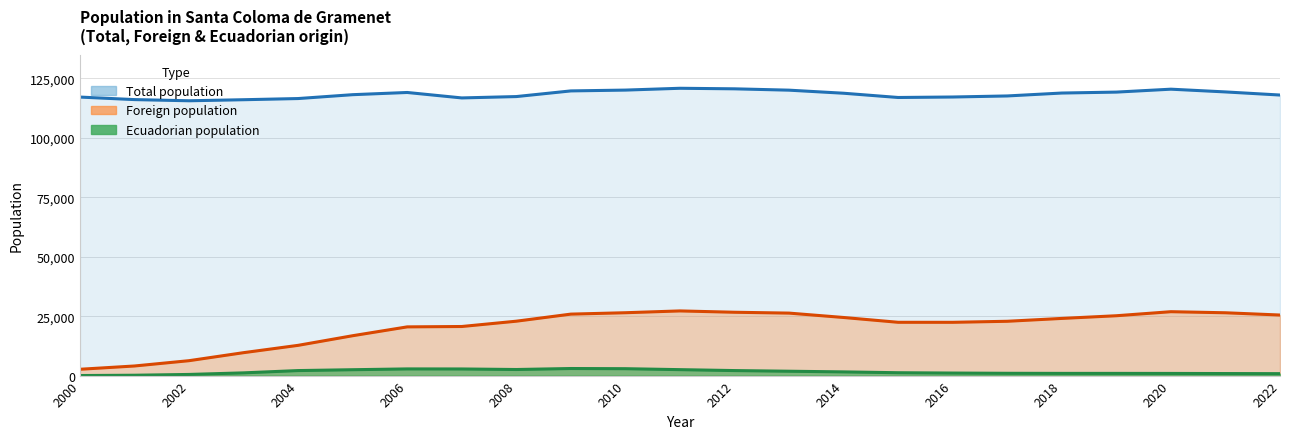

True or false: Ecuadorian population and Total population intersect in this chart.

False